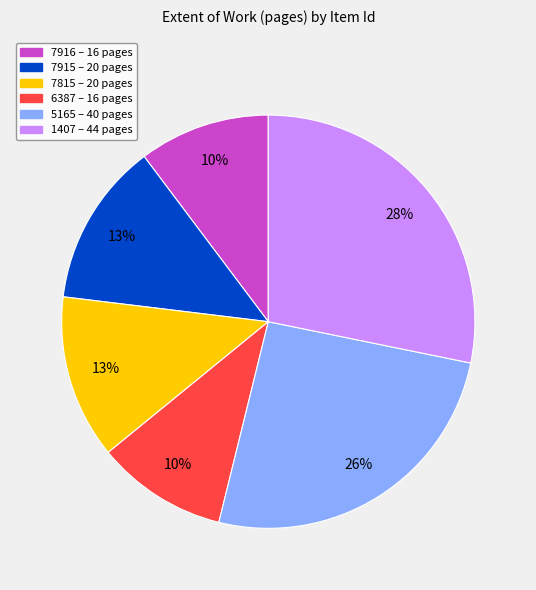

How many slices are in this pie chart?

6